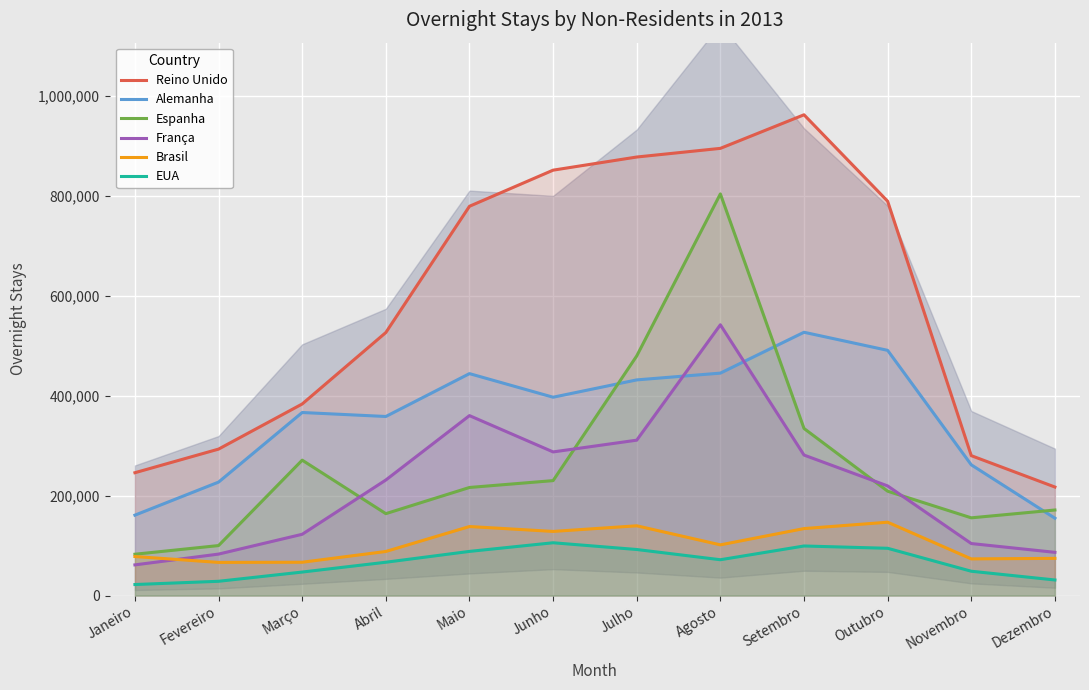

How many lines are shown in the chart?

6